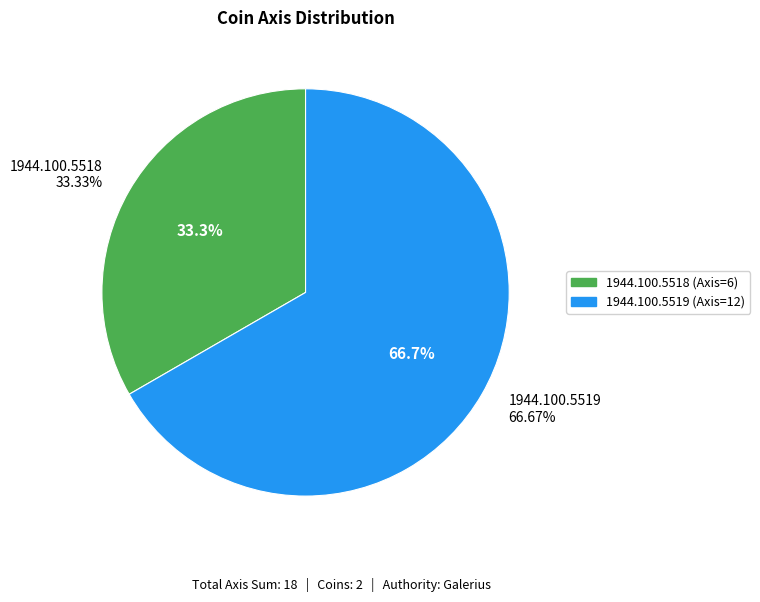

Which category has the smallest portion of the pie?

1944.100.5518